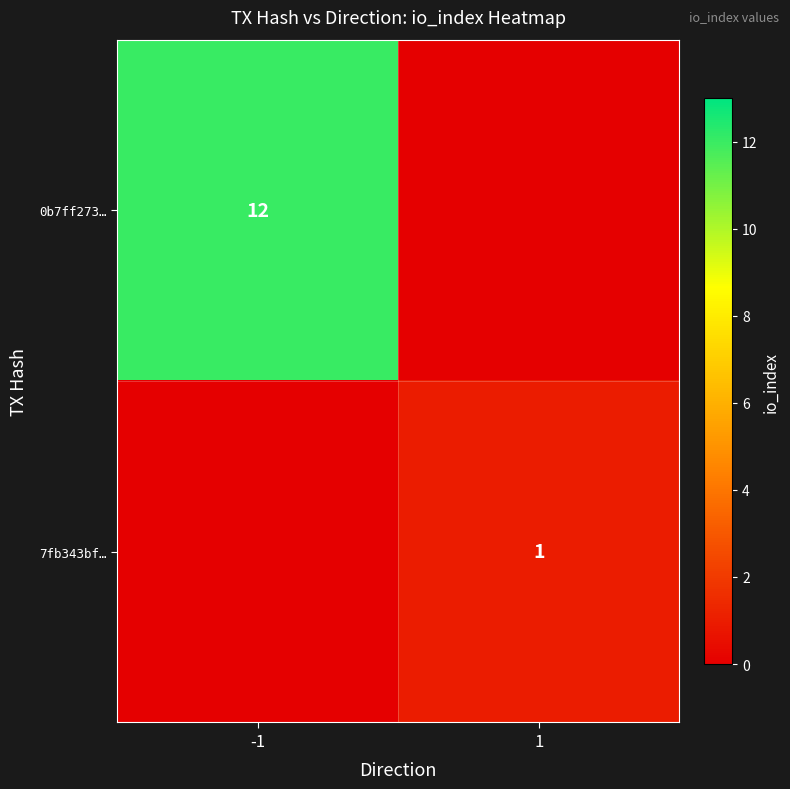

True or false: 7fb343bf… has a value of 1 at 1.

True